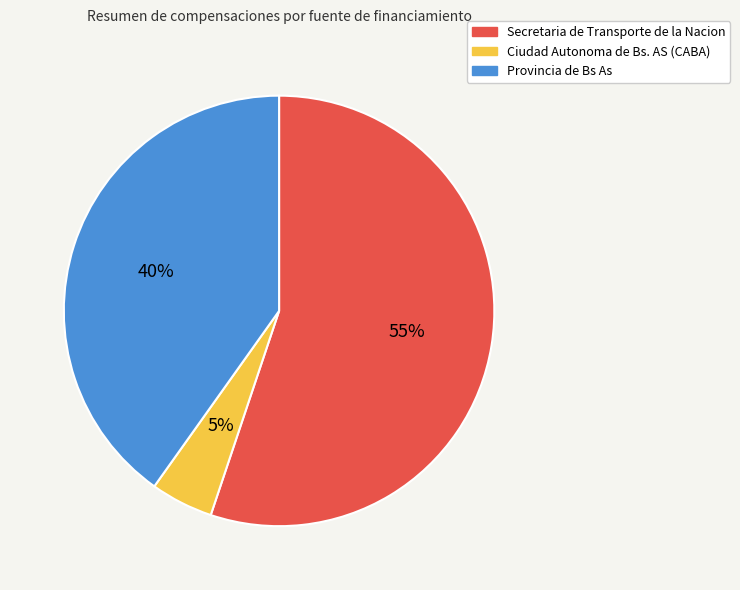

Combined, do Provincia de Bs As and Secretaria de Transporte de la Nacion account for over 50%?

Yes